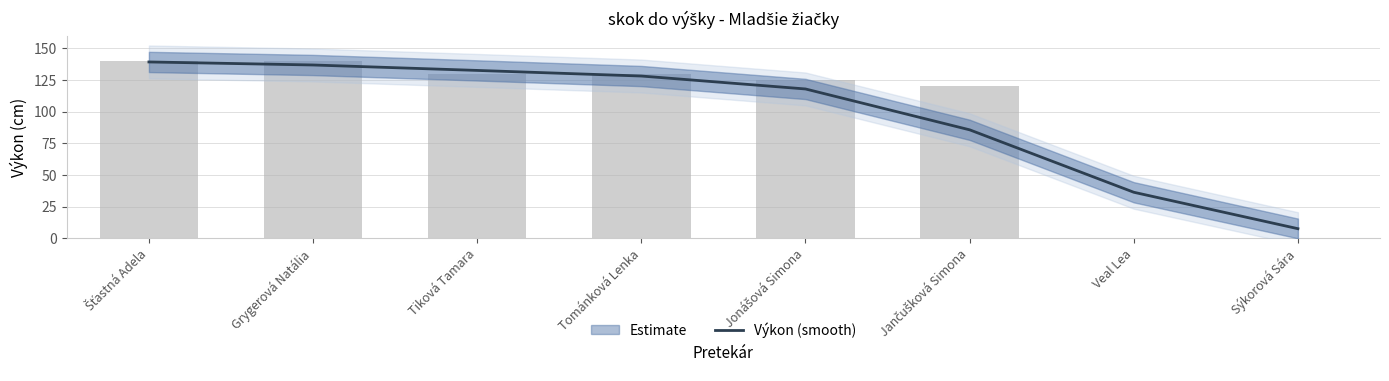

Approximately how many times larger is the value at Tiková Tamara compared to Jonášová Simona?

1.1